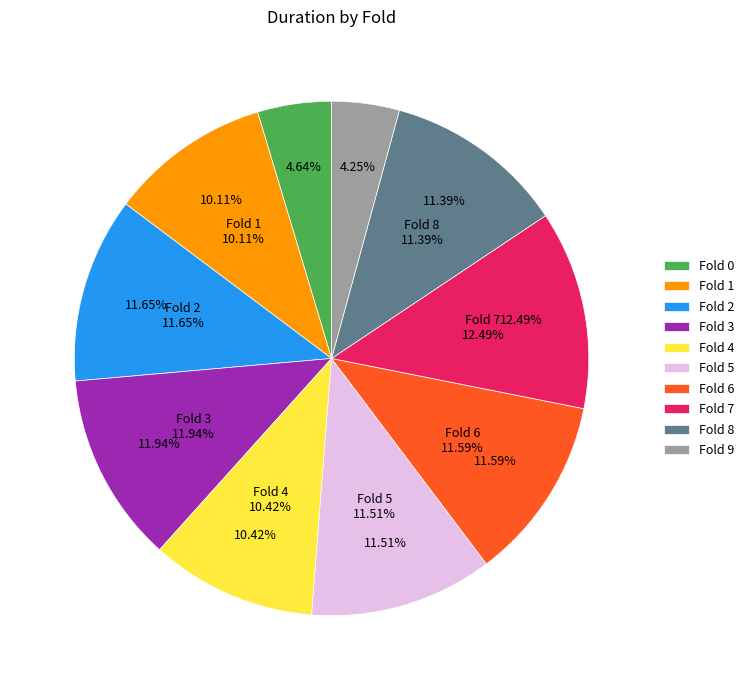

How many slices are in this pie chart?

10